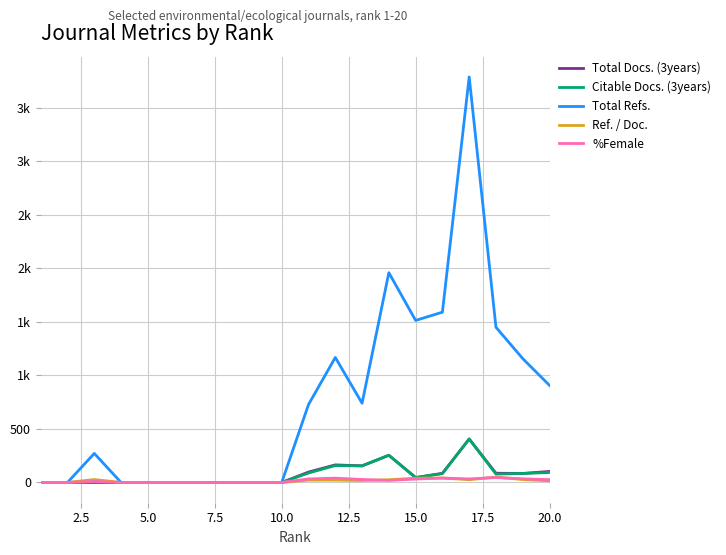

What is the difference between the second highest and minimum values in the Citable Docs. (3years) series?

254